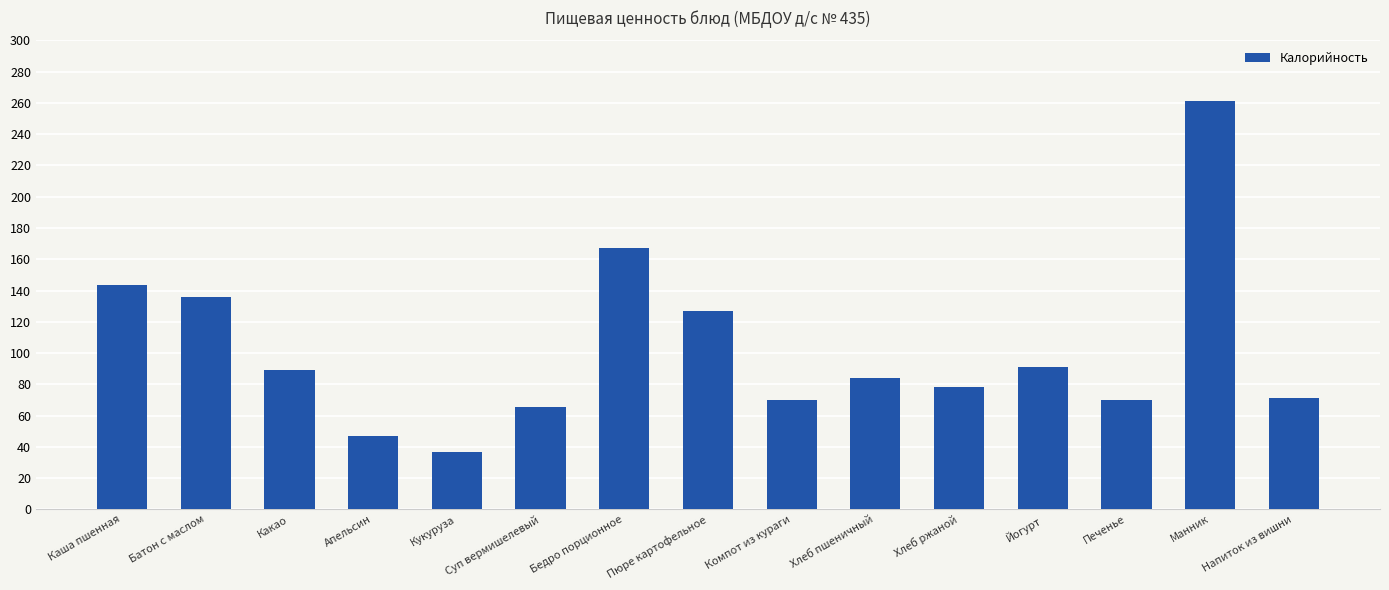

What is the value of the 7th bar from the left?

167.0